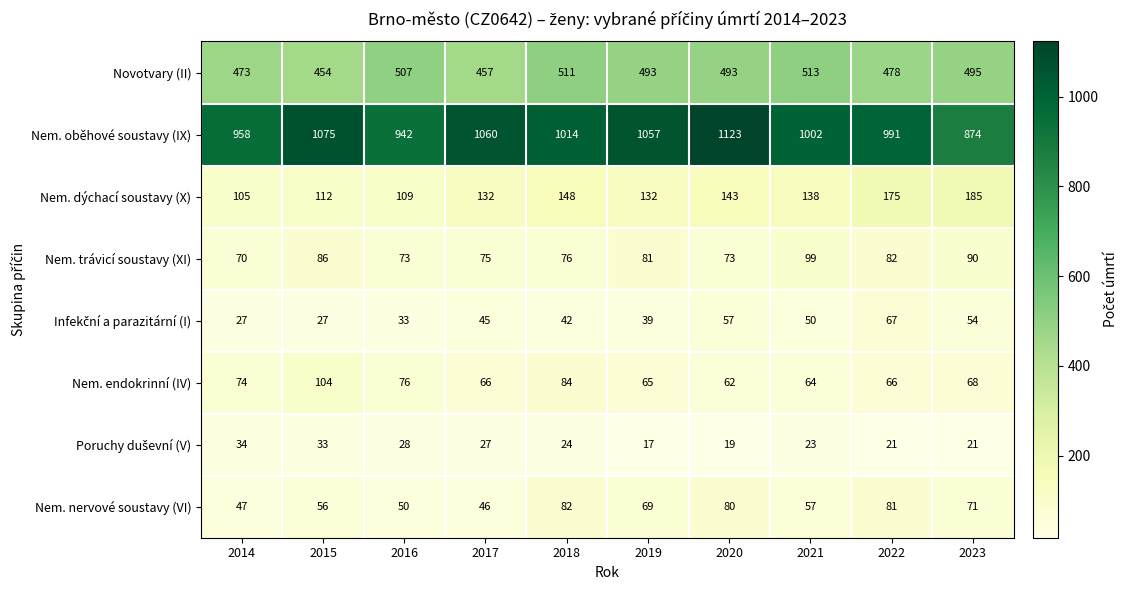

At how many categories does at least one series exceed 478?

10